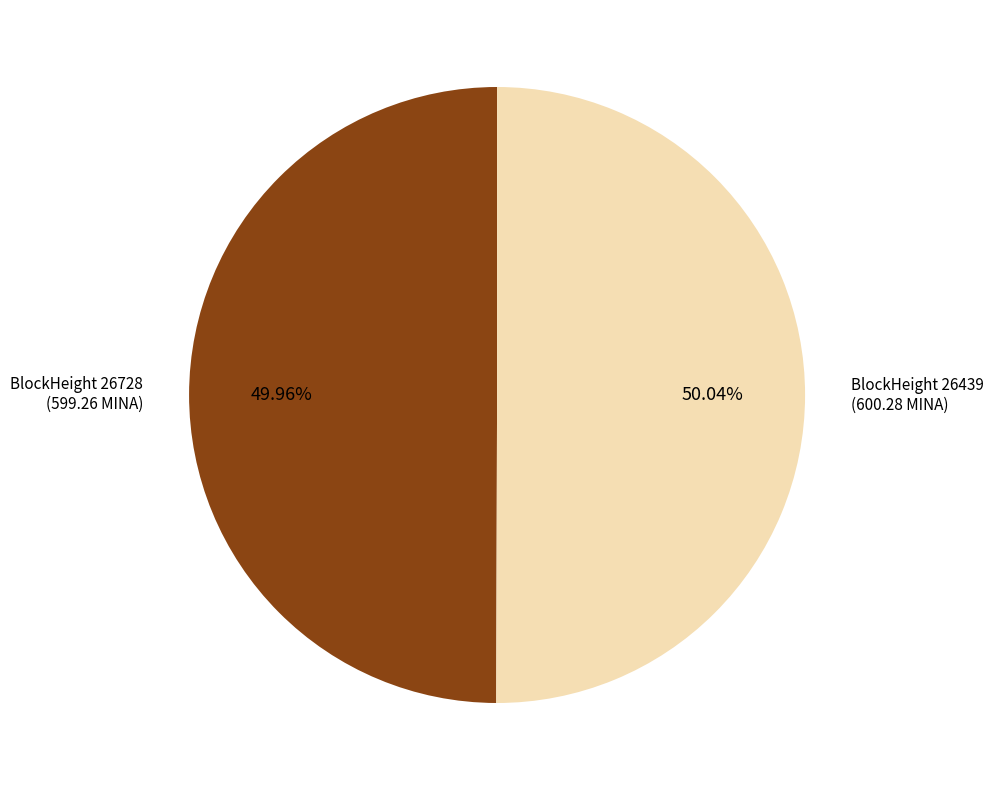

Is there a majority slice in this chart?

Yes